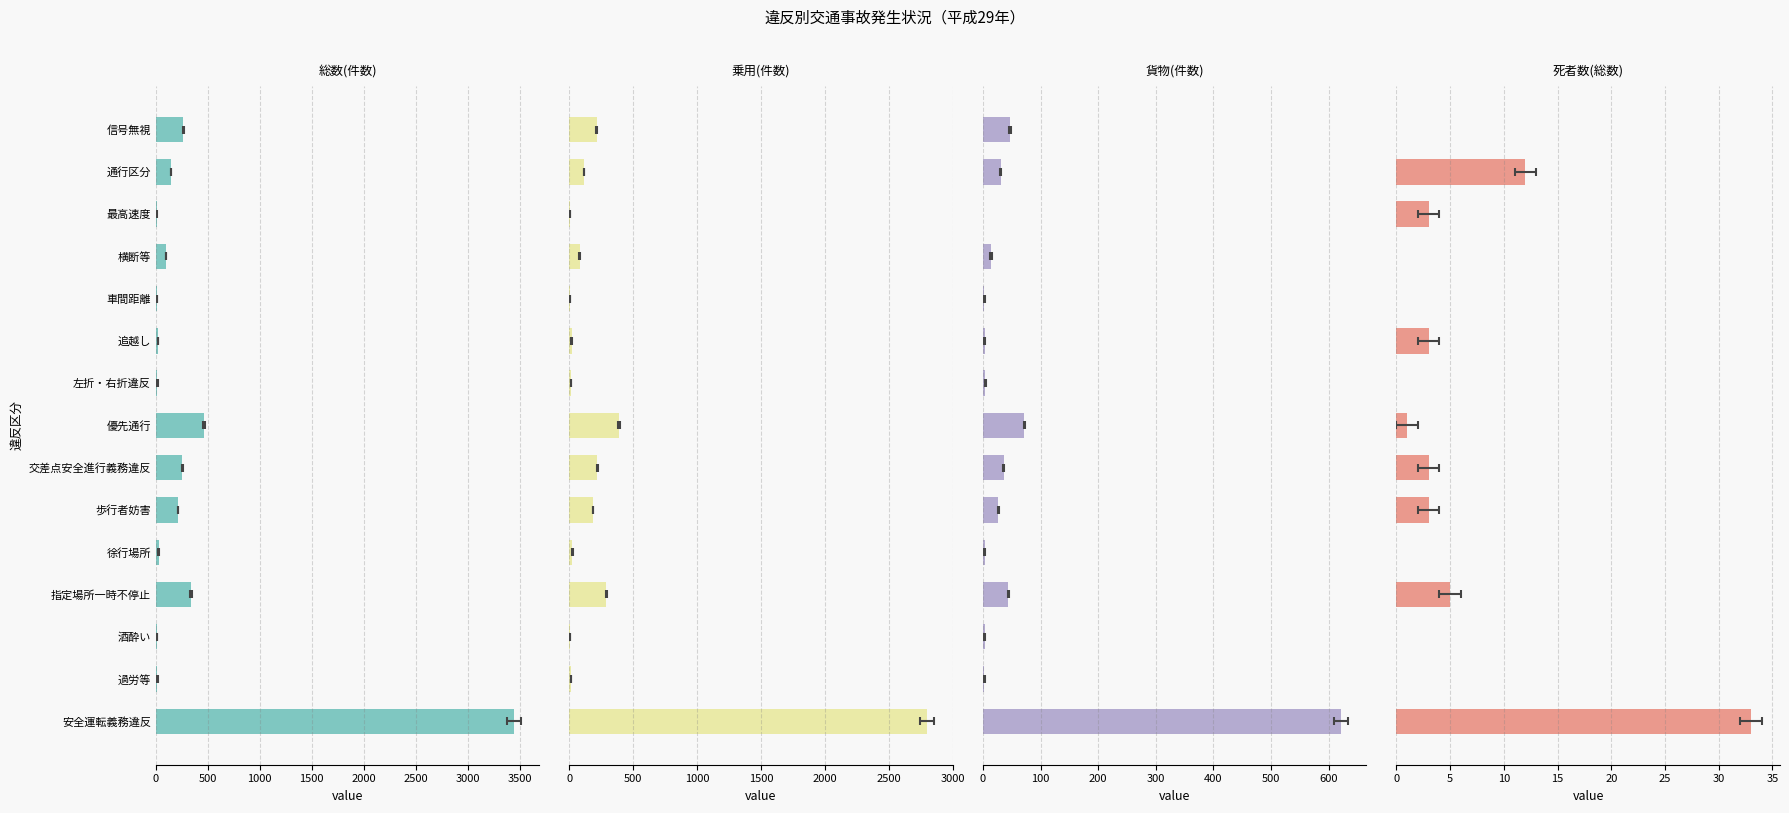

What is the average value of the 貨物(件数) series?

61